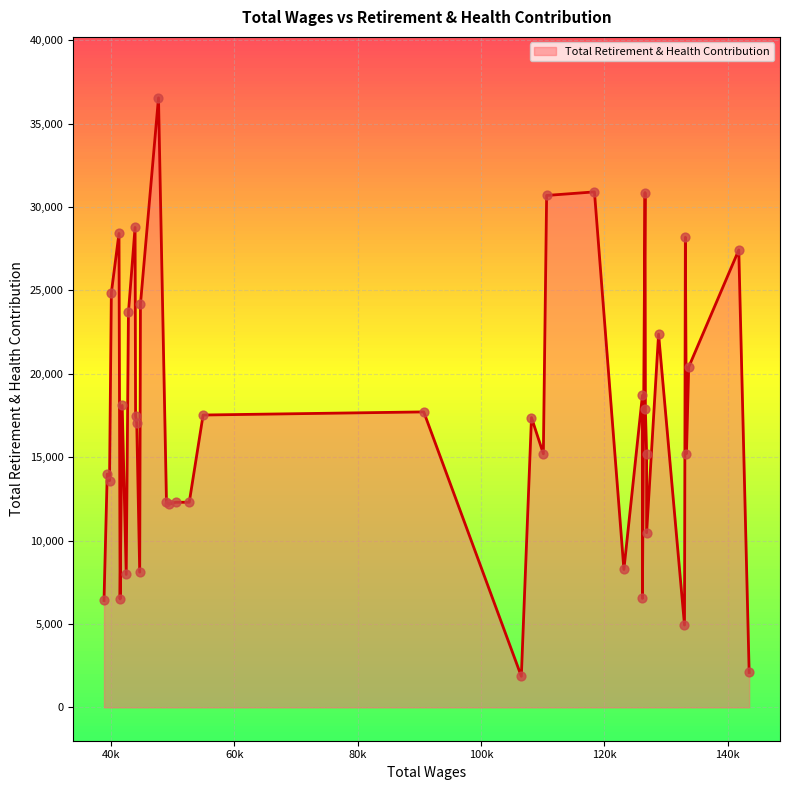

Which has a higher value, 44688 or 39794?

39794